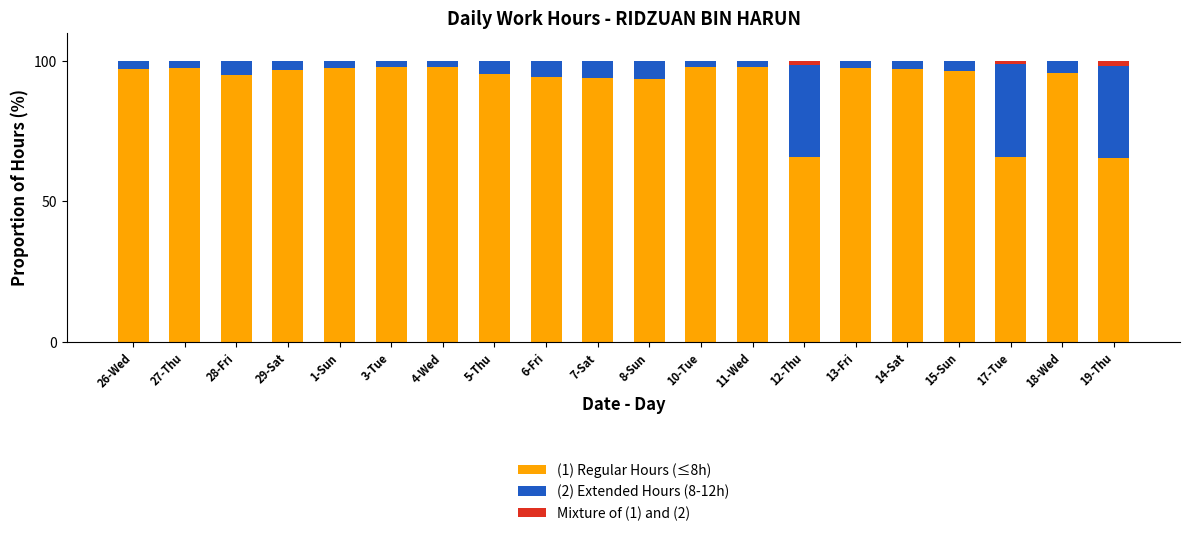

What is the sum of all (1) Regular Hours (≤8h) values?

1835.9